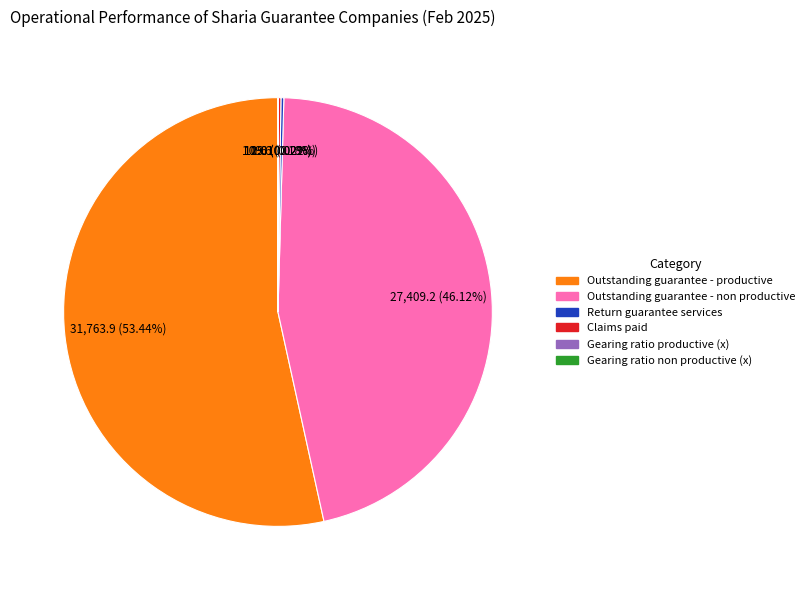

Which slice is the largest?

Outstanding guarantee - productive